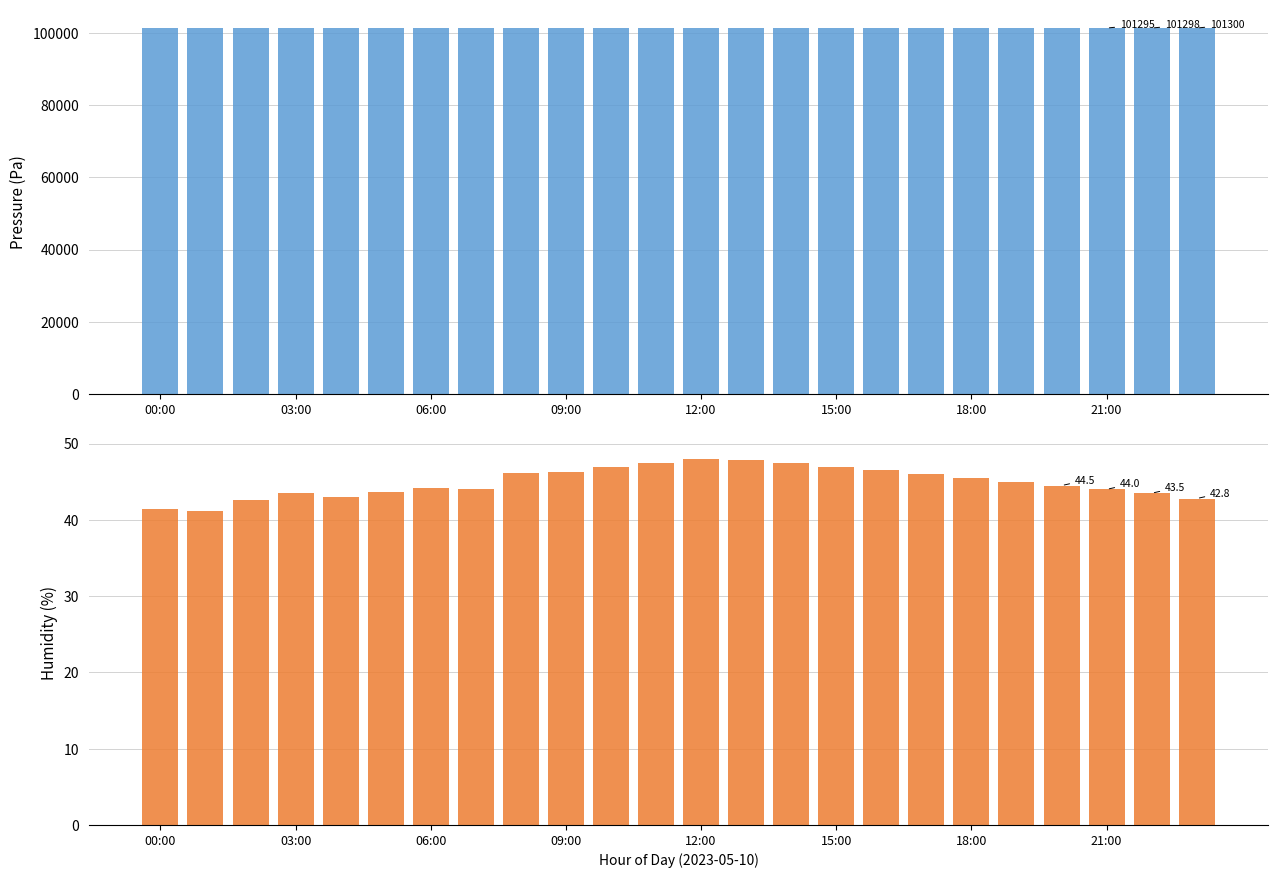

What is the greatest value displayed?

101326.1